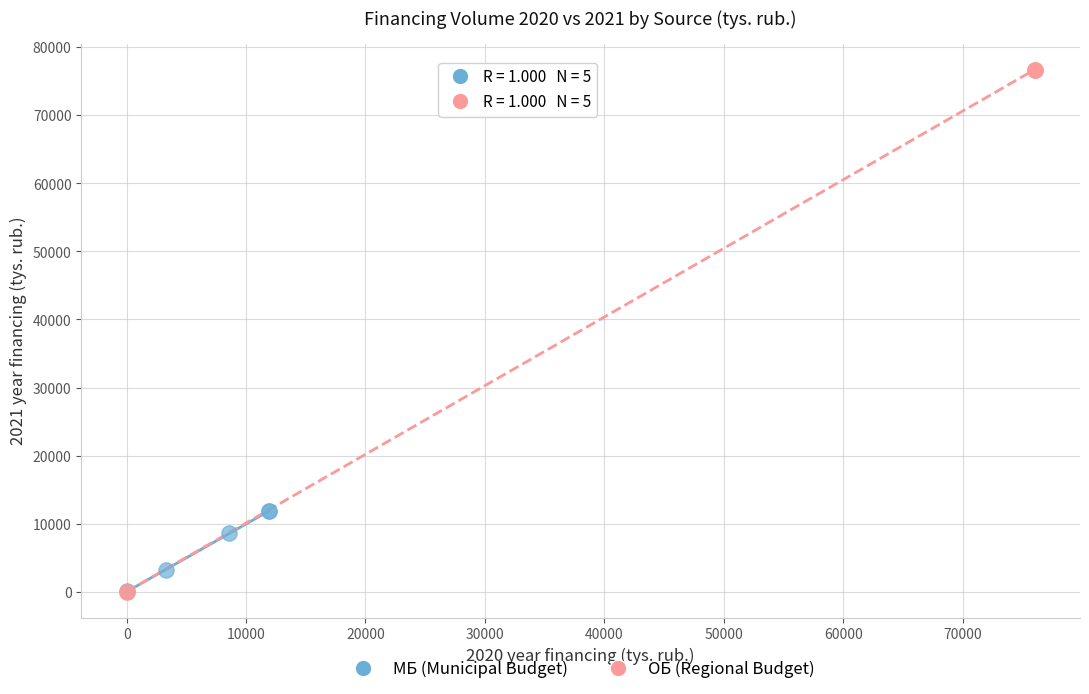

Which series reaches the maximum Y coordinate?

ОБ (Regional Budget)